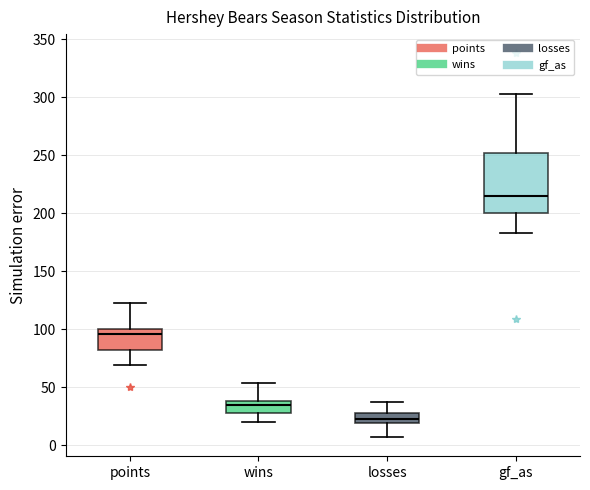

Reading left to right, read every box against the y-axis: the position of its median line, the range the box covers, and the ends of its whiskers. The values are not printed on the chart, so give them approximately, as read against the axis.

points: median 95, box 80 to 100, whiskers 70 to 125
wins: median 35, box 30 to 40, whiskers 20 to 55
losses: median 25, box 20 to 30, whiskers 5 to 35
gf_as: median 215, box 200 to 250, whiskers 185 to 305